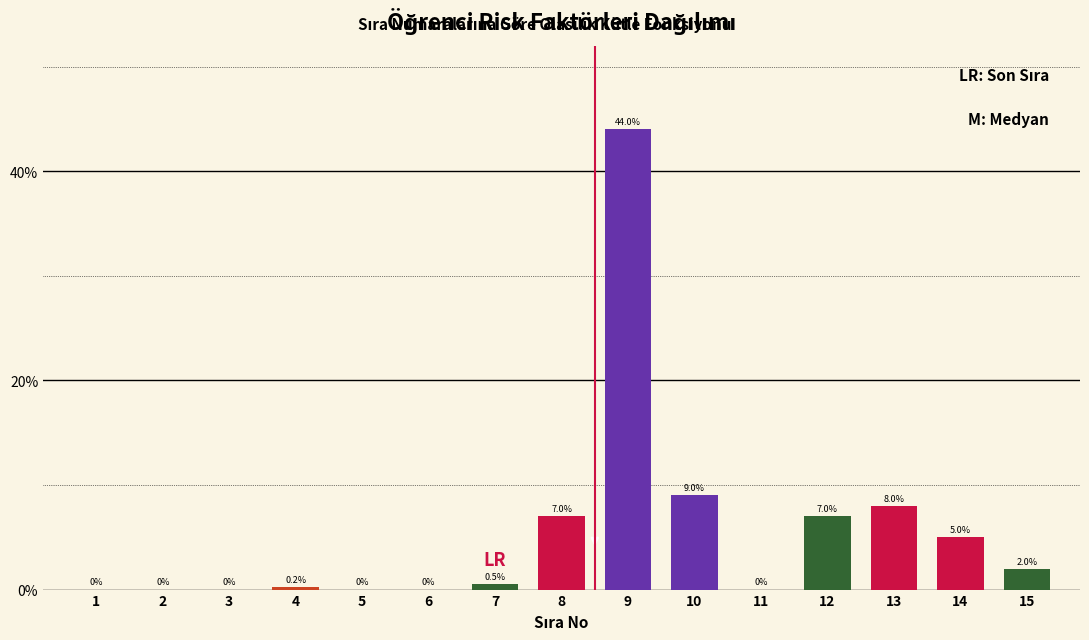

Reading left to right, list all the values displayed in this chart.

1=0.0	2=0.0	3=0.0	4=0.2	5=0.0	6=0.0	7=0.5	8=7.0	9=44.0	10=9.0	11=0.0	12=7.0	13=8.0	14=5.0	15=2.0